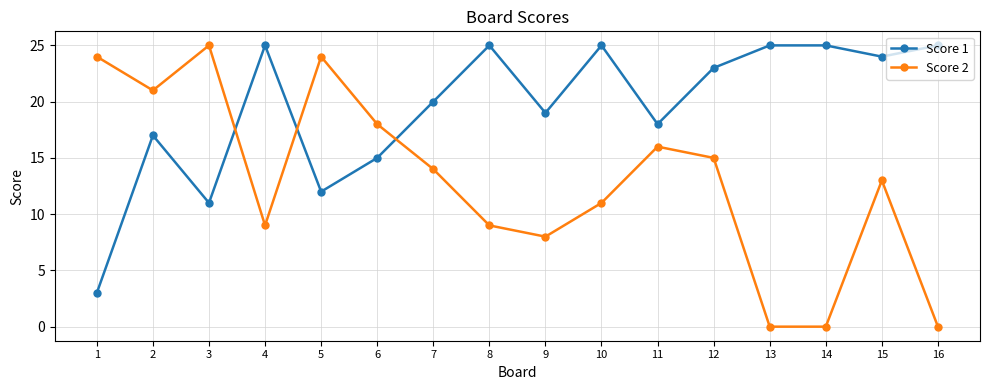

List the series in order of their overall mean, highest first.

Score 1, Score 2